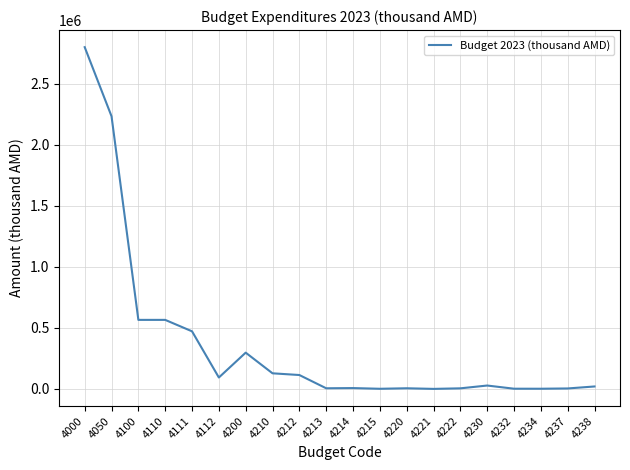

Is it true that the value at 4200 is 297104.4?

True